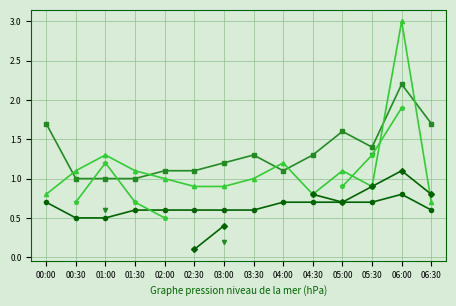

Reading left to right, what are all the values shown in this chart?

1.265: 00:00=0.7	00:30=0.5	01:00=0.5	01:30=0.6	02:00=0.6	02:30=0.6	03:00=0.6	03:30=0.6	04:00=0.7	04:30=0.7	05:00=0.7	05:30=0.7	06:00=0.8	06:30=0.6
1.565: 00:00=1.7	00:30=1.0	01:00=1.0	01:30=1.0	02:00=1.1	02:30=1.1	03:00=1.2	03:30=1.3	04:00=1.1	04:30=1.3	05:00=1.6	05:30=1.4	06:00=2.2	06:30=1.7
1.665: 00:00=0.8	00:30=1.1	01:00=1.3	01:30=1.1	02:00=1.0	02:30=0.9	03:00=0.9	03:30=1.0	04:00=1.2	04:30=0.8	05:00=1.1	05:30=0.9	06:00=3.0	06:30=0.7